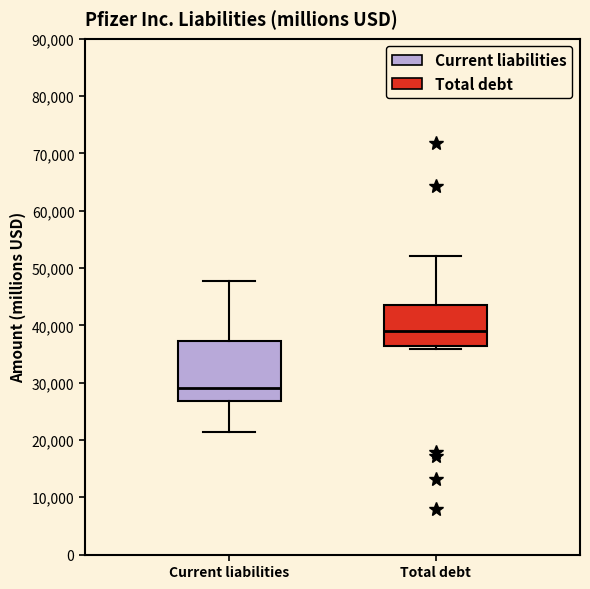

Reading left to right, transcribe this box plot: for each box, give where its median line is, the range the box spans, and where its two whiskers end, as read against the y-axis. The values are not printed on the chart, so give them approximately, as read against the axis.

Current liabilities: median 29000, box 27000 to 37000, whiskers 21000 to 48000
Total debt: median 39000, box 36000 to 44000, whiskers 36000 (just below the box's lower edge) to 52000